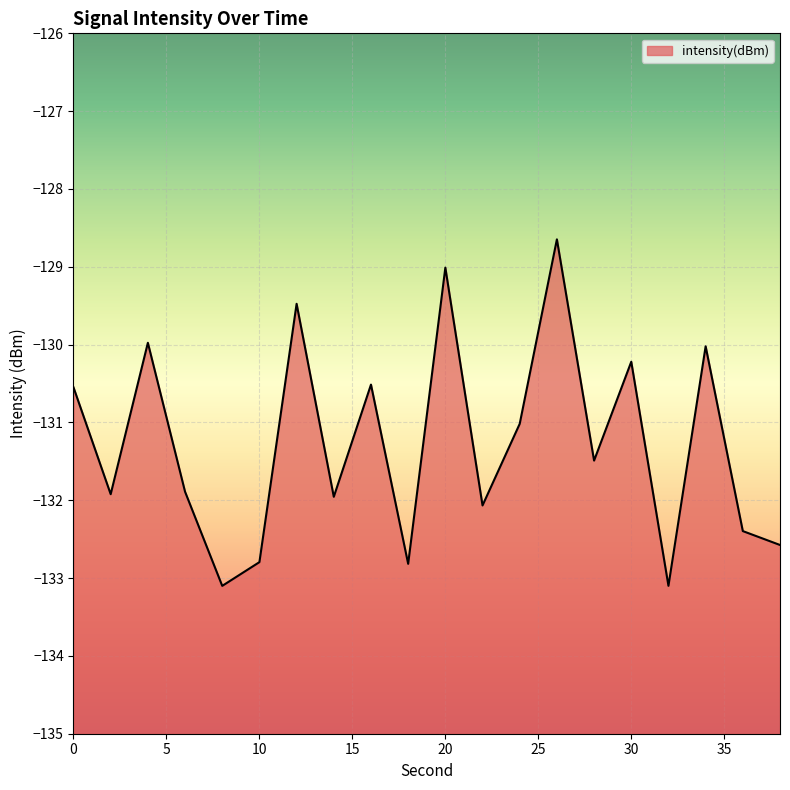

What is the value of the 9th point from the left?

-130.5